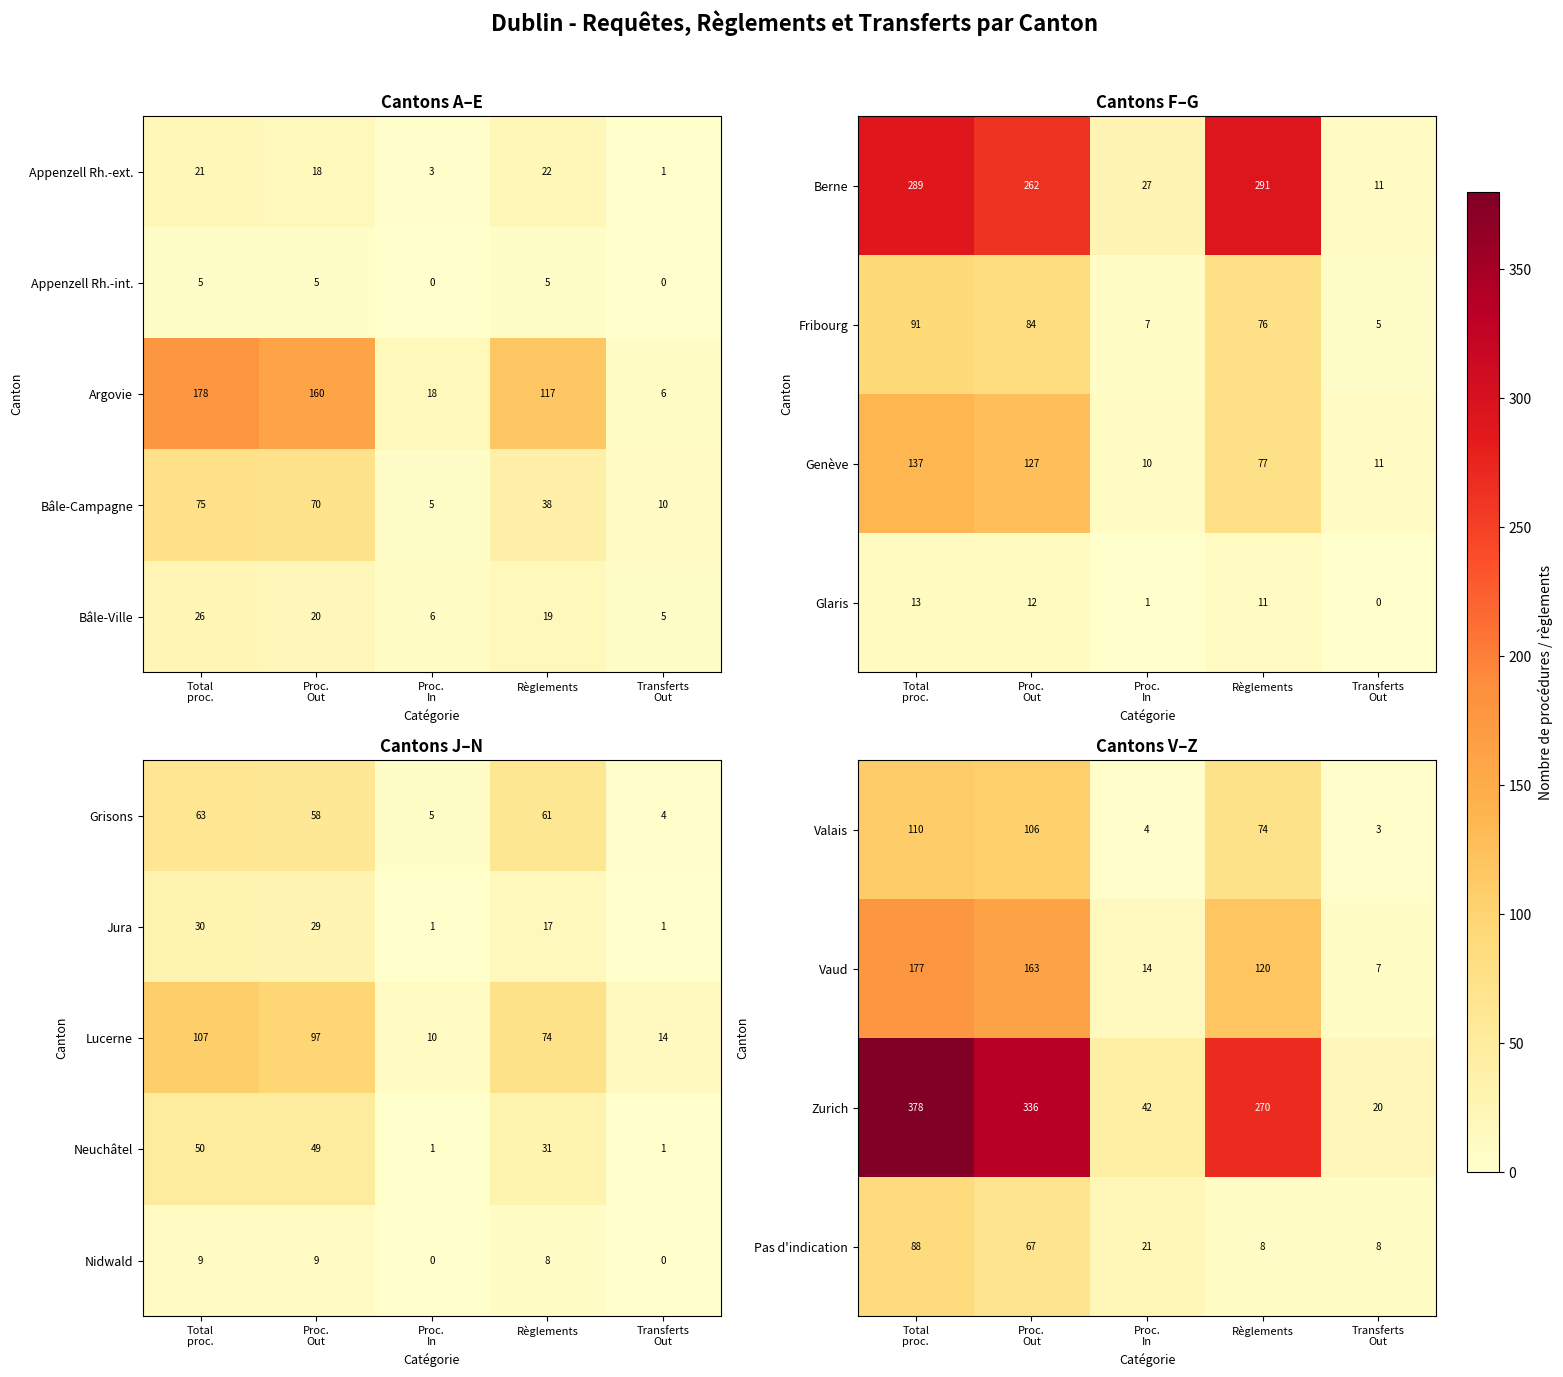

What is the approximate value of Nidwald at Règlements?

8